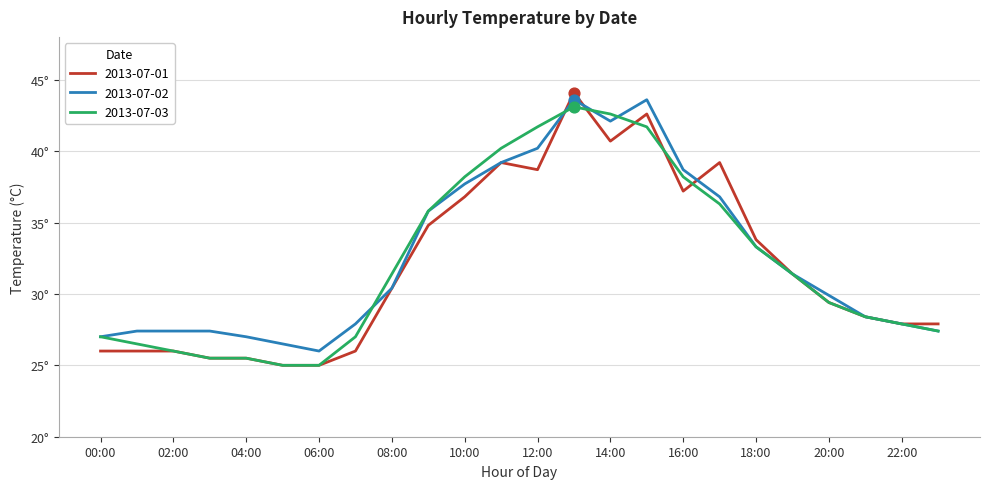

What are all the series names shown in the legend?

2013-07-01, 2013-07-02, 2013-07-03